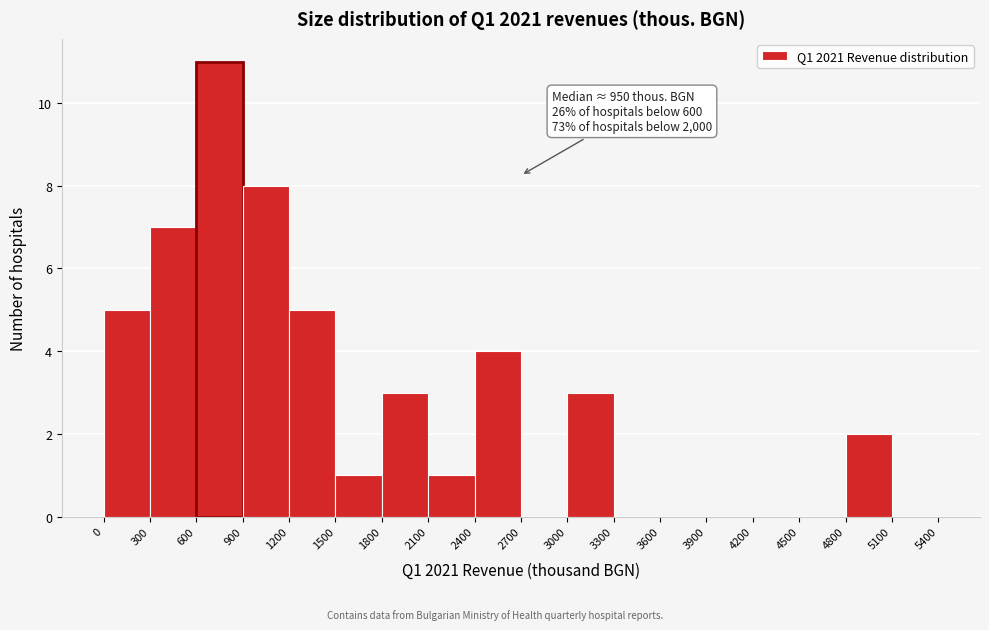

Which range on the x-axis has the tallest bar?

600 to 900